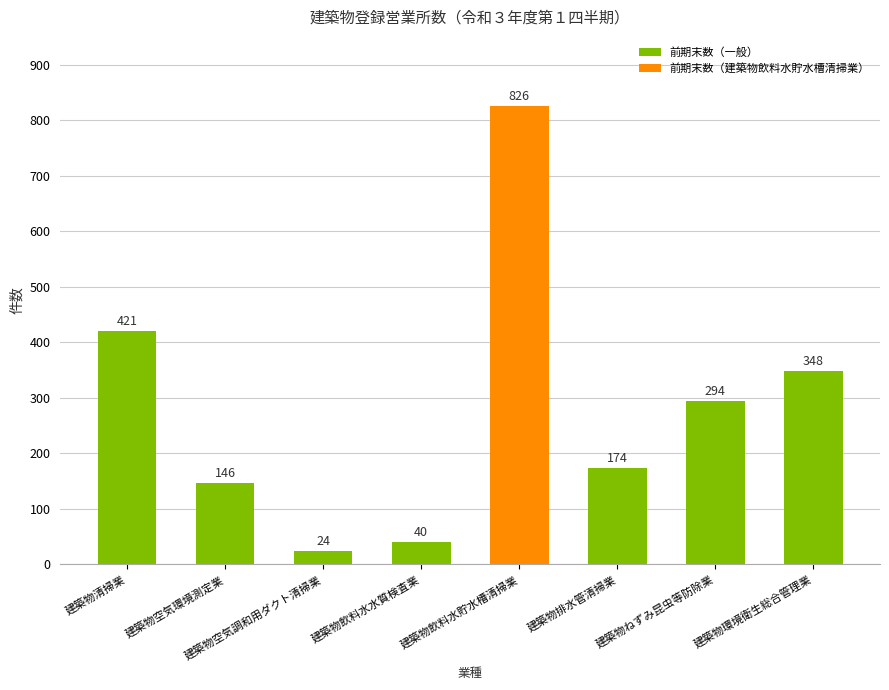

What is the label of the 8th bar from the left?

建築物環境衛生総合管理業